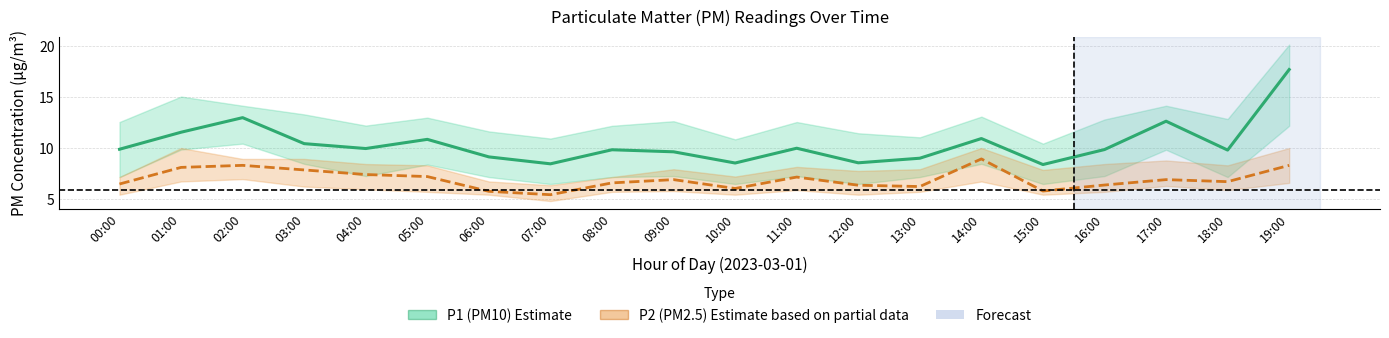

What is the difference between the maximum and minimum values in the P2 (PM2.5) estimate series?

3.5